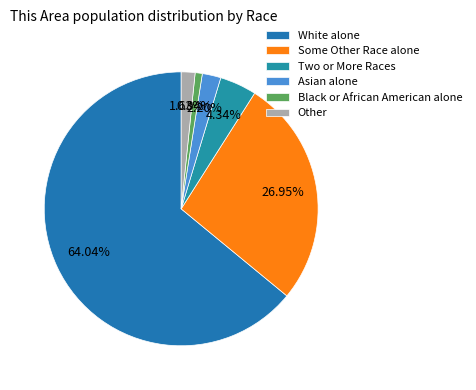

Between Black or African American alone and Asian alone, which is larger?

Asian alone